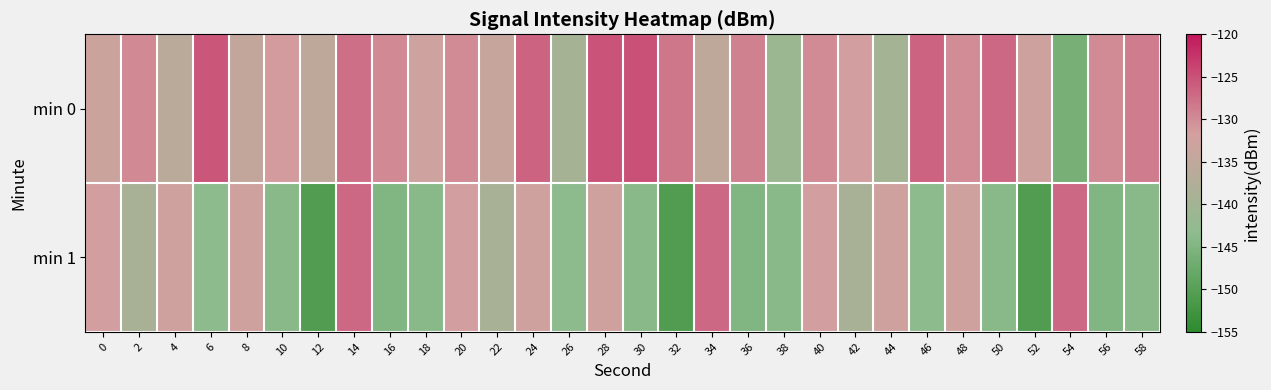

At which category does the chart reach its peak across all series?

30